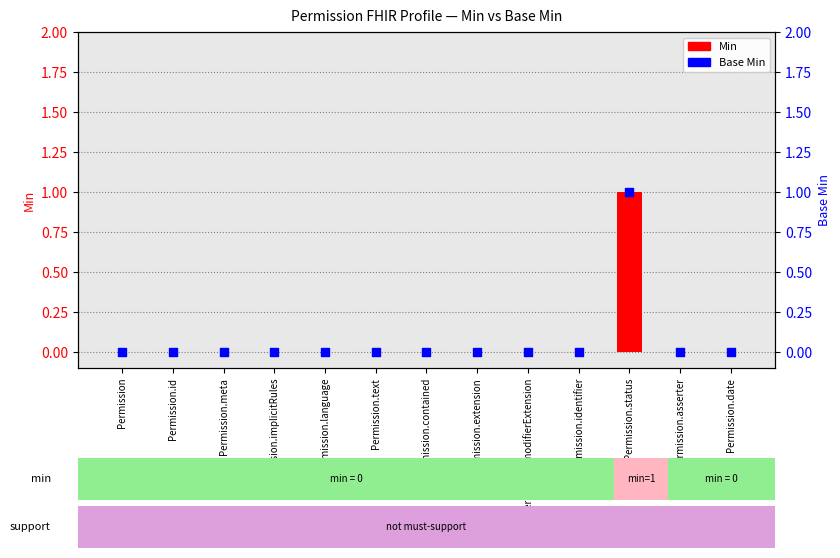

Is the value of Base Min at Permission.identifier greater than the value of Min at Permission.id?

No